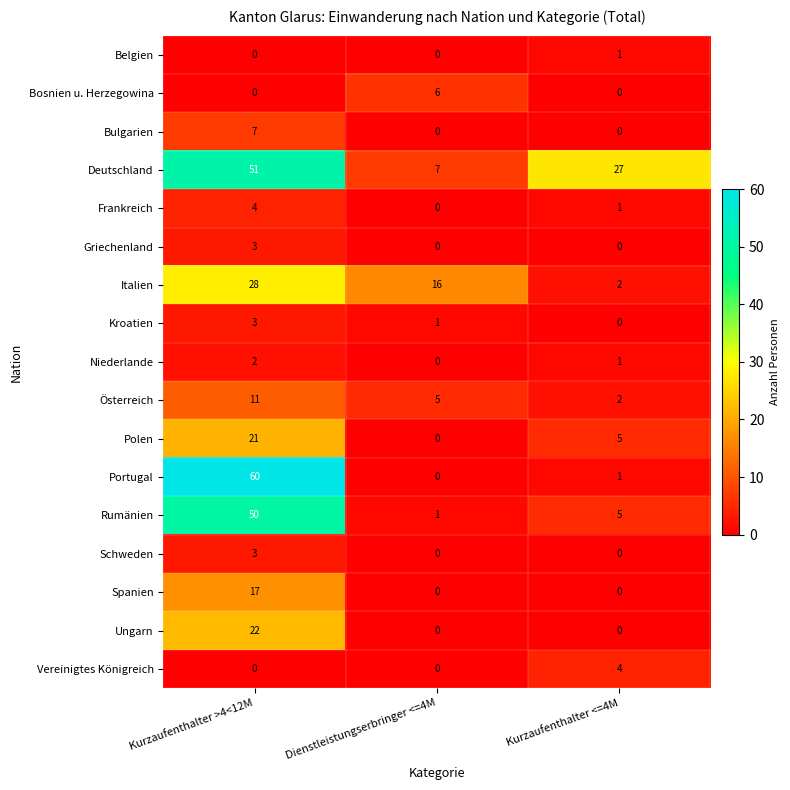

How many data points in Bosnien u. Herzegowina are above 0?

1